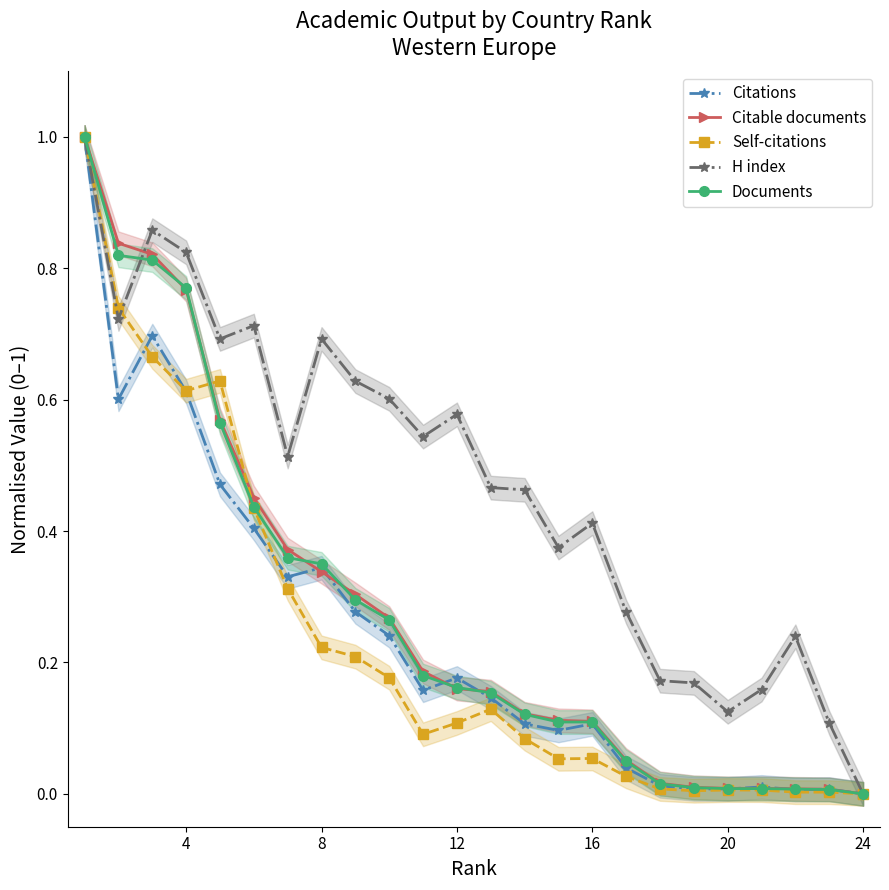

True or false: Documents has a value of 0.0 at 12.

False